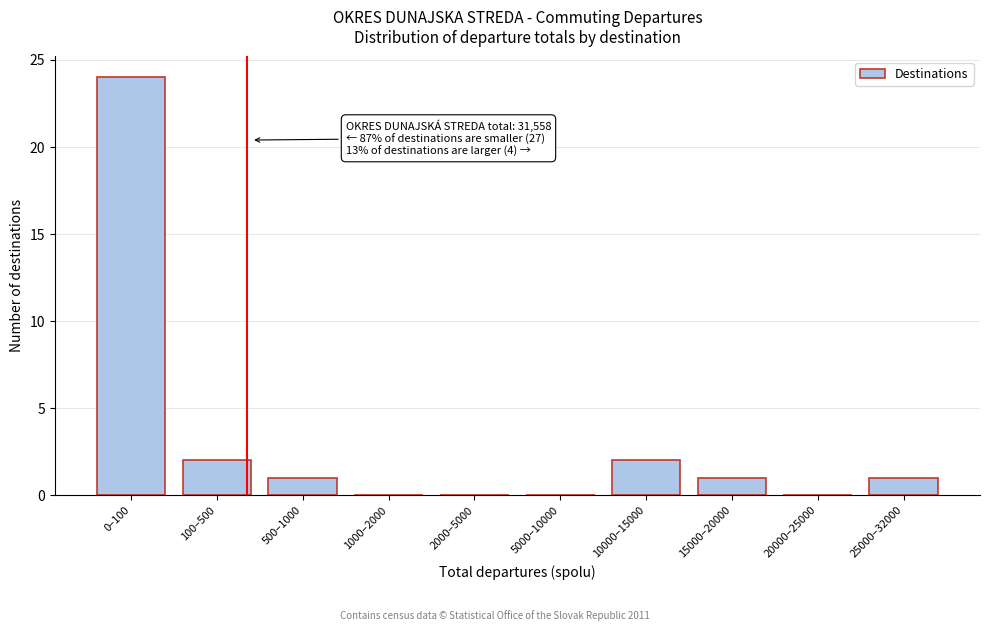

Reading right to left, list all the values displayed in this chart.

25000–32000=1	20000–25000=0	15000–20000=1	10000–15000=2	5000–10000=0	2000–5000=0	1000–2000=0	500–1000=1	100–500=2	0–100=24